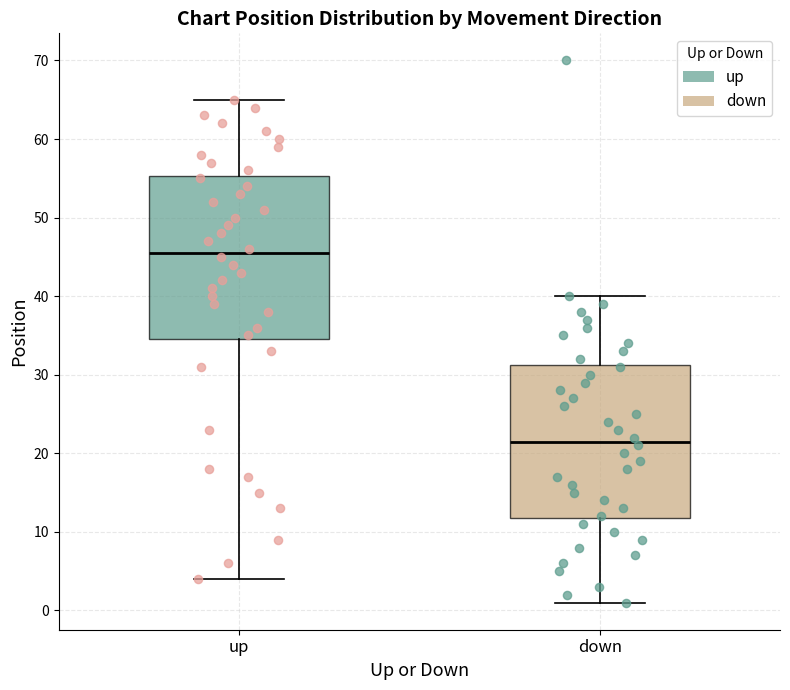

Where does the upper whisker of the box for up end on the y-axis? The values are not printed on the chart, so give them approximately, as read against the axis.

65